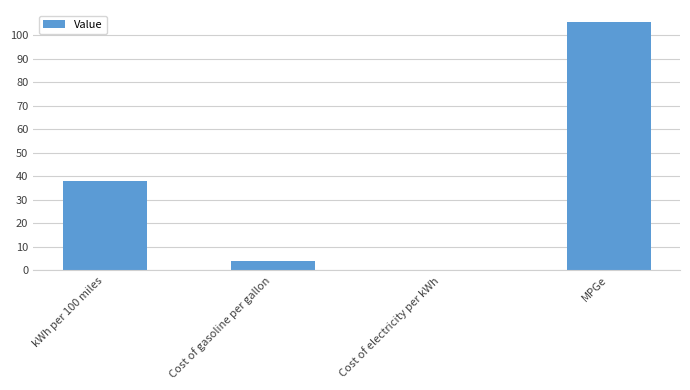

The chart shows a value of 38.0 at kWh per 100 miles. True or false?

True